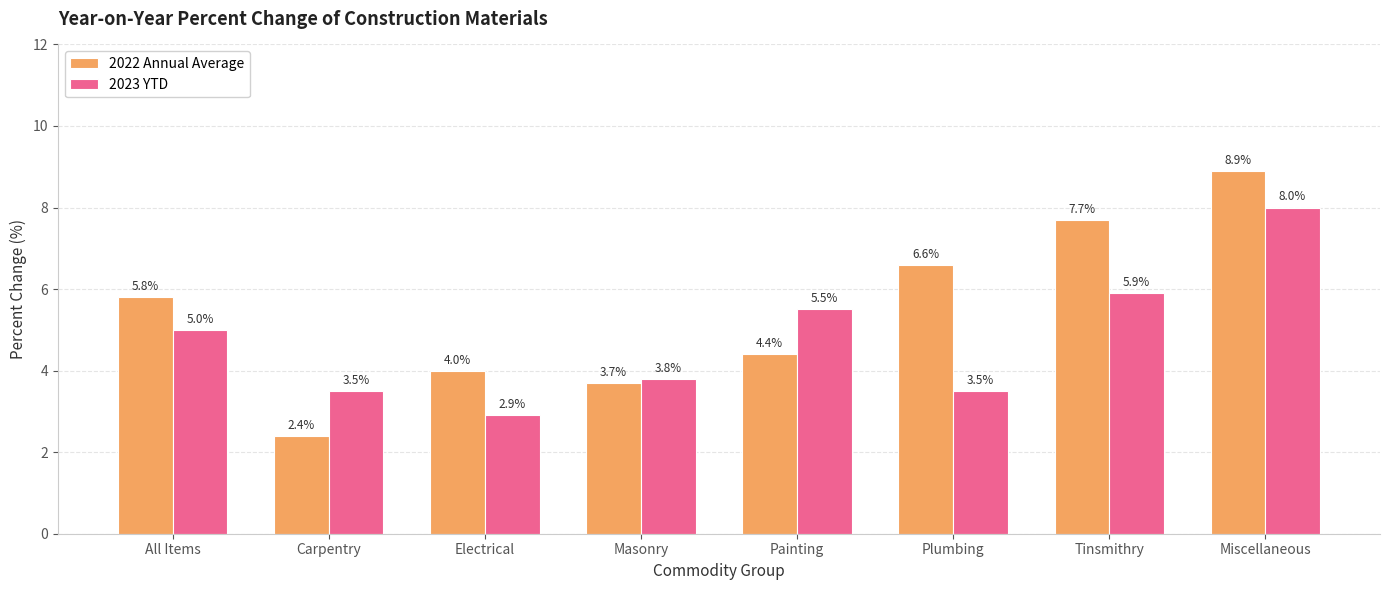

What is the total value across all series at All Items?

10.8